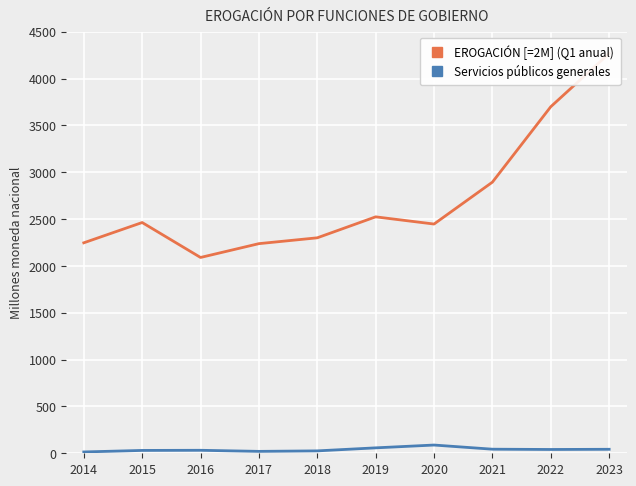

True or false: Servicios públicos generales and EROGACIÓN [=2M] (Q1 anual) cross at least once.

False